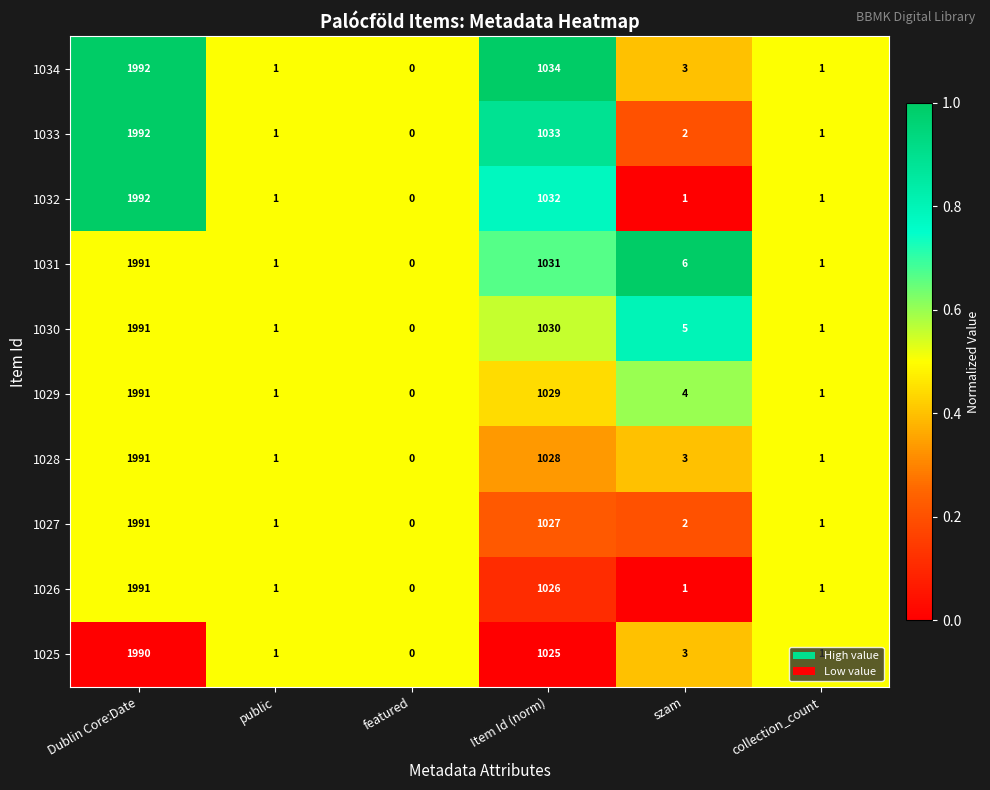

The value of 1025 at public is 1. True or false?

True